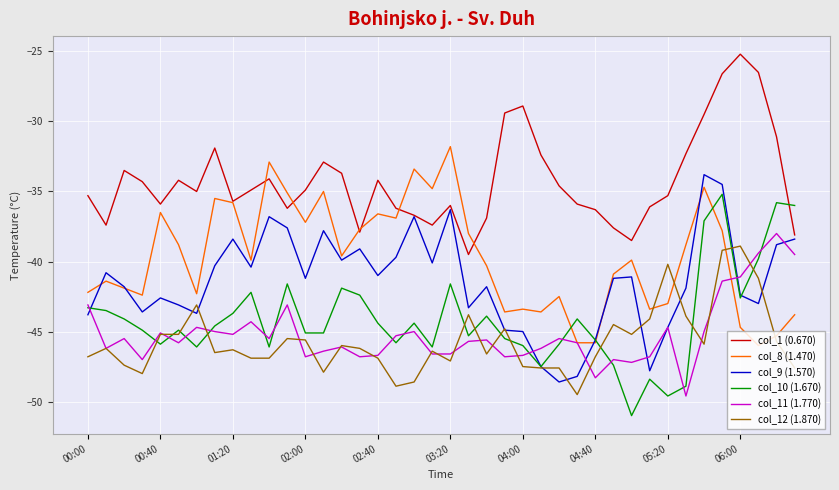

How many lines are shown in the chart?

6